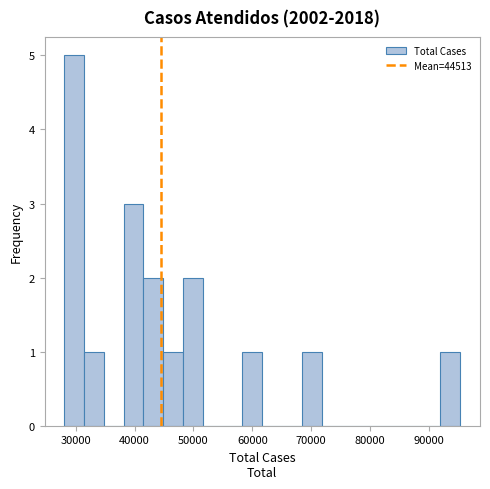

Around what value on the x-axis is the tallest bar? Give the approximate position of its centre, as read against the axis.

30000